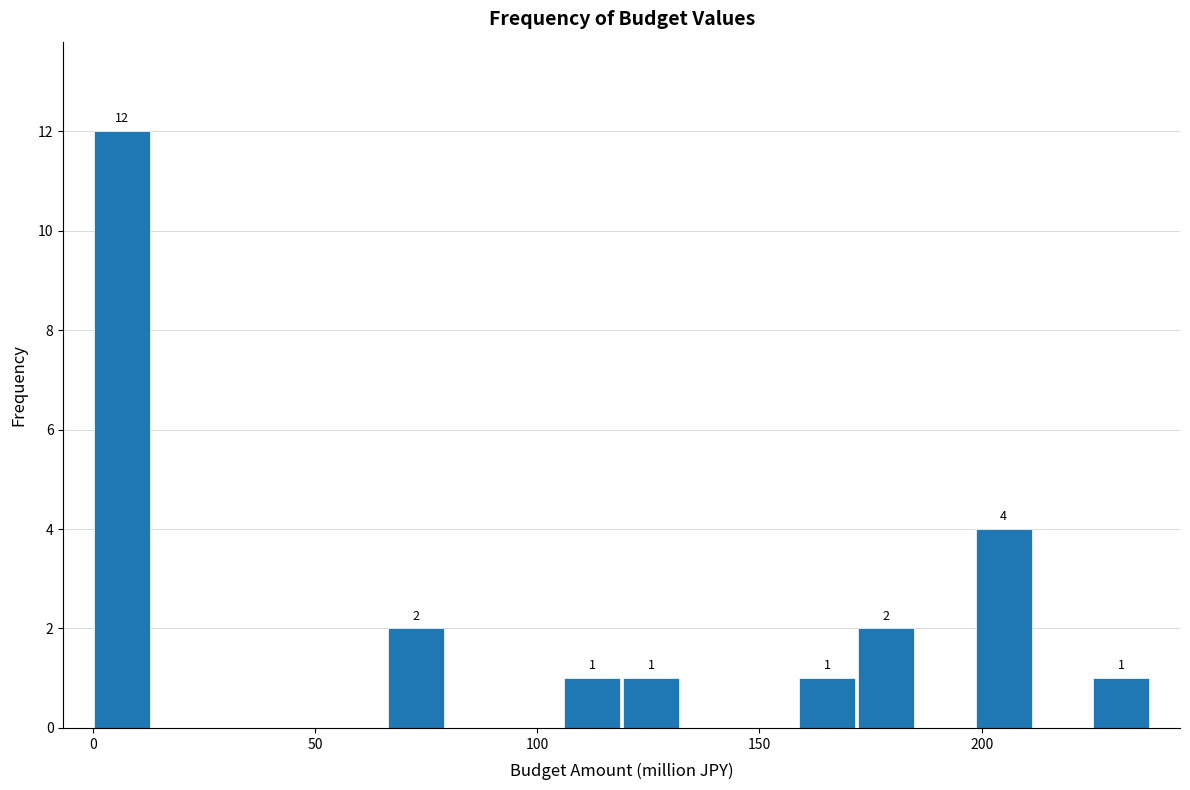

Around what value on the x-axis is the tallest bar? Give the approximate position of its centre, as read against the axis.

5